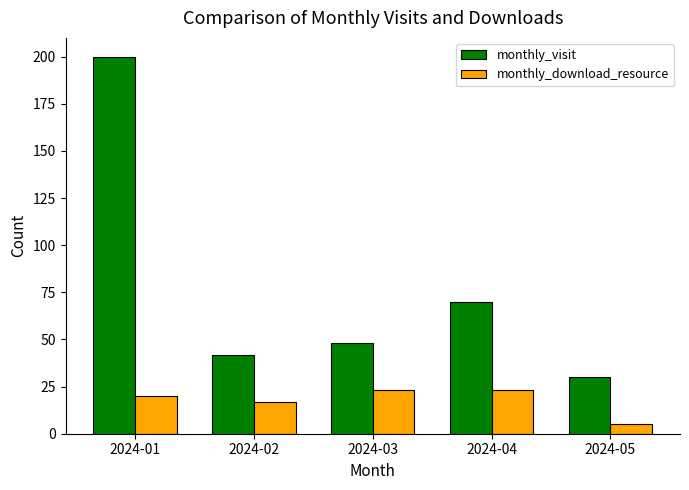

List the series in order of their overall mean, highest first.

monthly_visit, monthly_download_resource